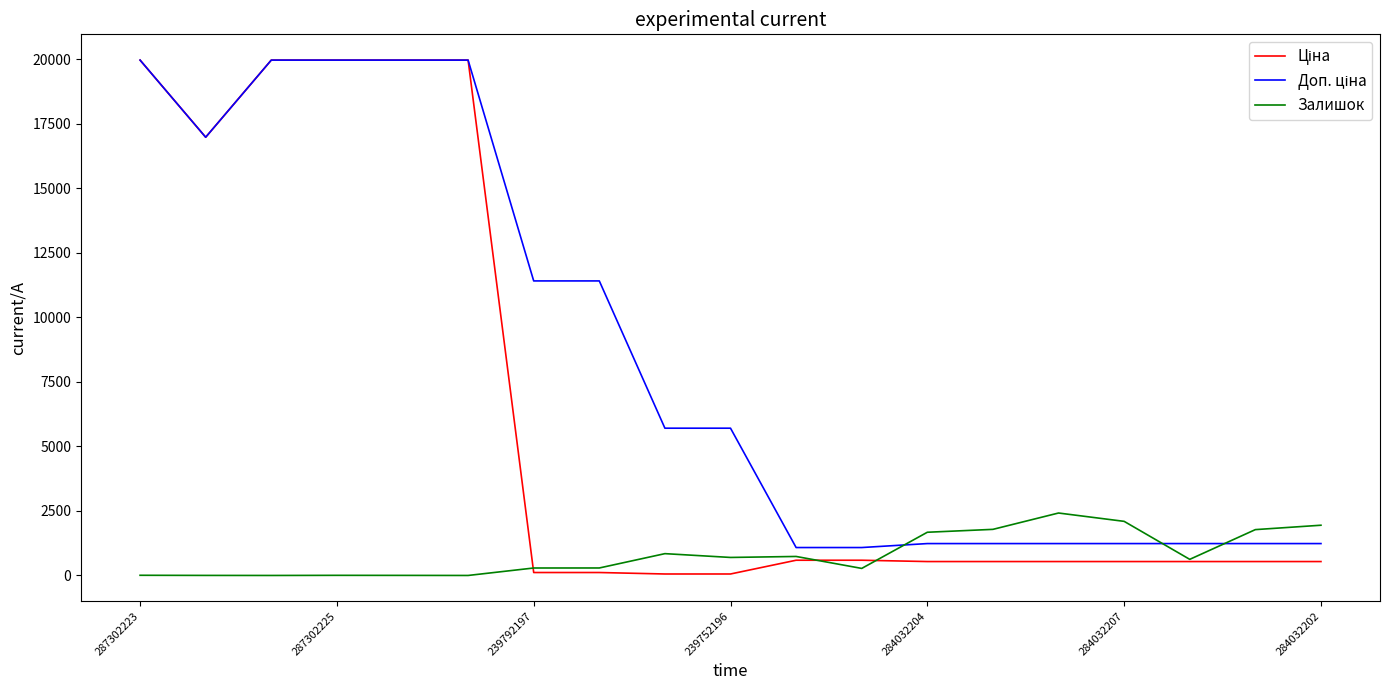

What is the difference between the second highest and minimum values in the Залишок series?

2096.0